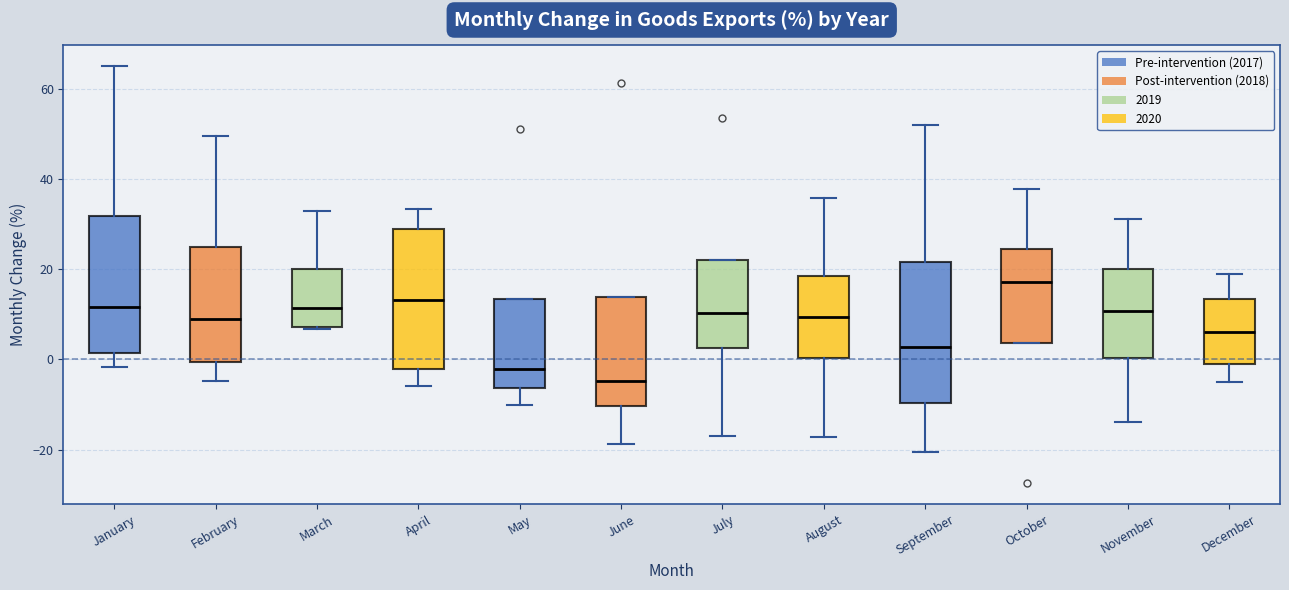

Which box's median line is the lowest?

June